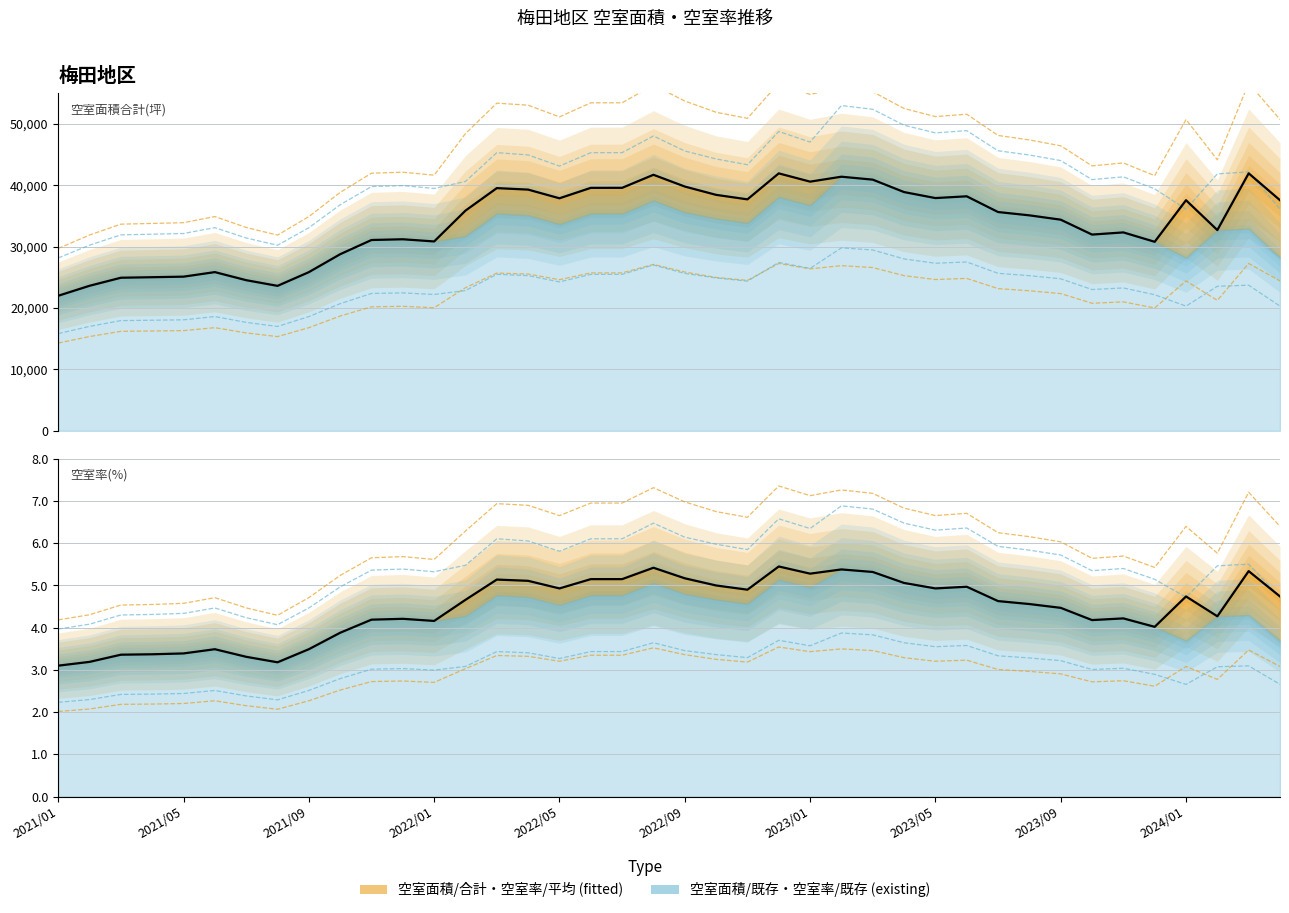

Where does the 空室率/既存ビル series first go above 5?

202111